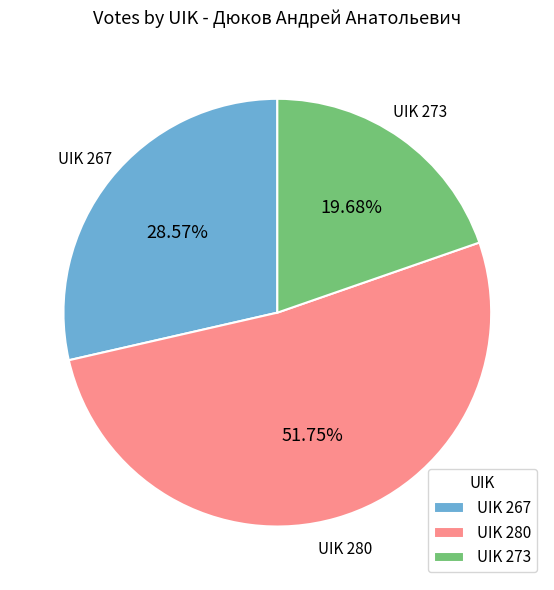

Between UIK 267 and UIK 273, which is larger?

UIK 267